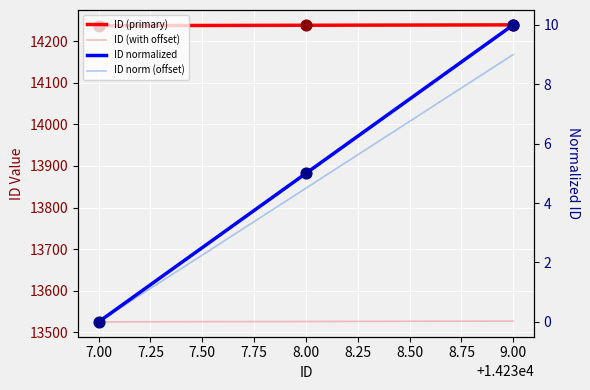

What is the ratio of the value at 8.00 to the value at 9.00?

1.0